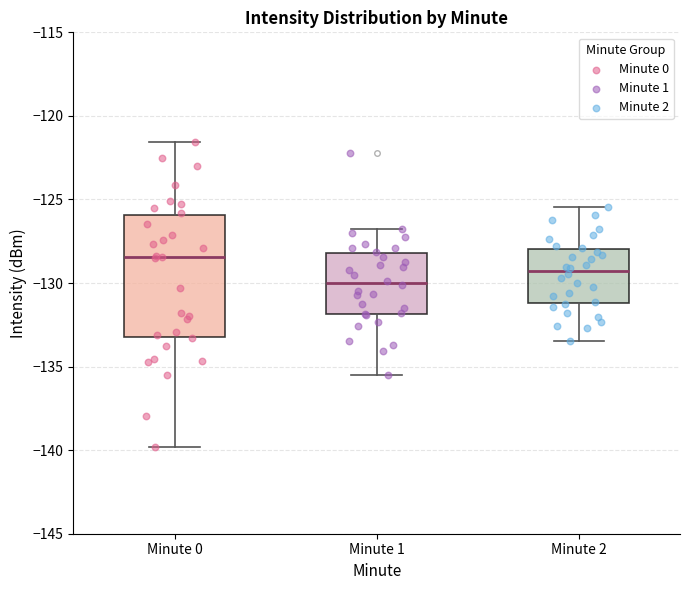

Where is the lower edge of the box for Minute 2 on the y-axis? The values are not printed on the chart, so give them approximately, as read against the axis.

-131.0